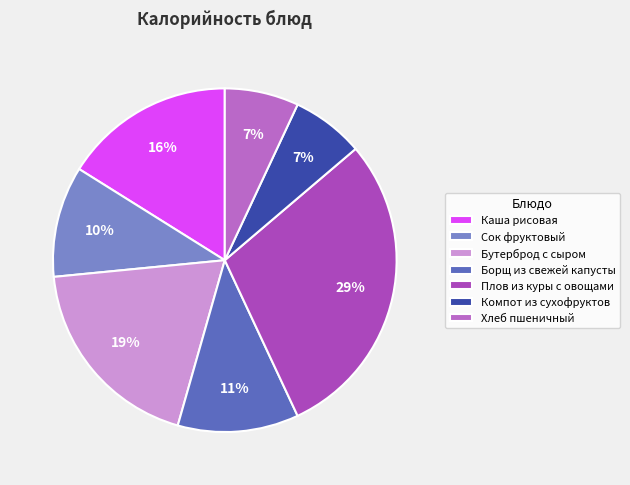

Rank the categories by value from highest to lowest.

Плов из куры с овощами, Бутерброд с сыром, Каша рисовая, Борщ из свежей капусты, Сок фруктовый, Хлеб пшеничный, Компот из сухофруктов